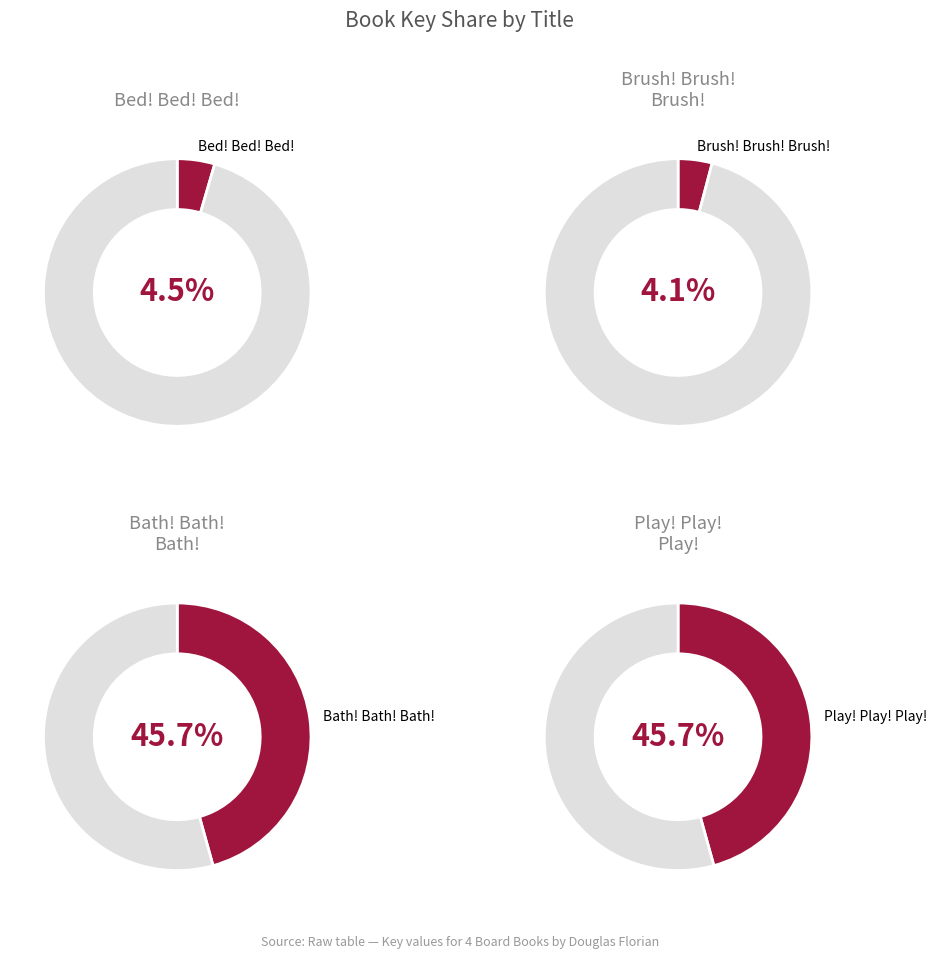

To the nearest percent, what is the combined percentage of Bath! Bath! Bath! and Play! Play! Play!?

91%